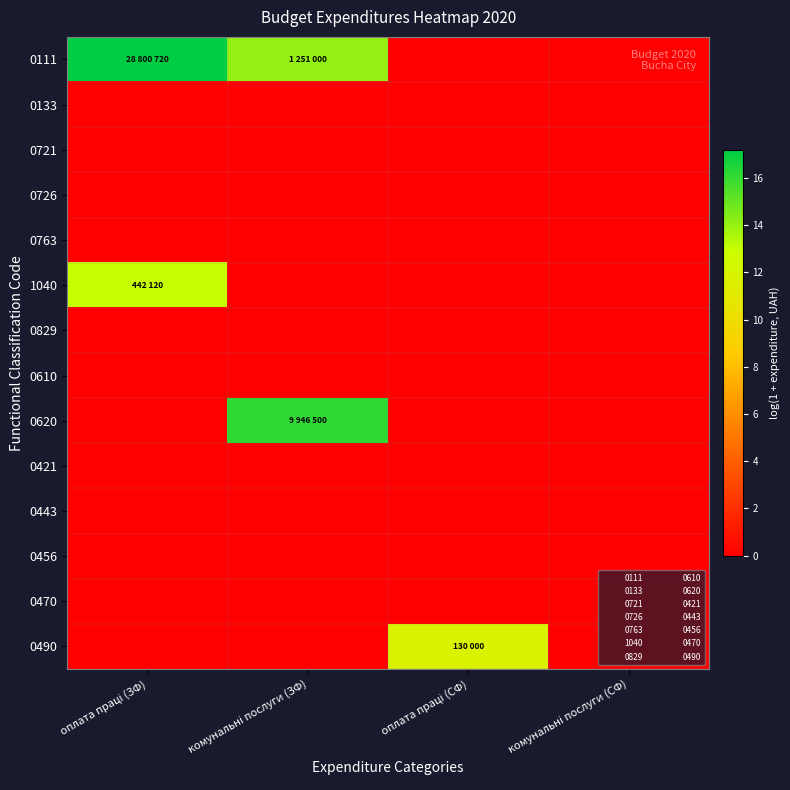

List the series in order of their peak value, highest first.

0111, 0620, 1040, 0490, 0133, 0721, 0726, 0763, 0829, 0610, 0421, 0443, 0456, 0470